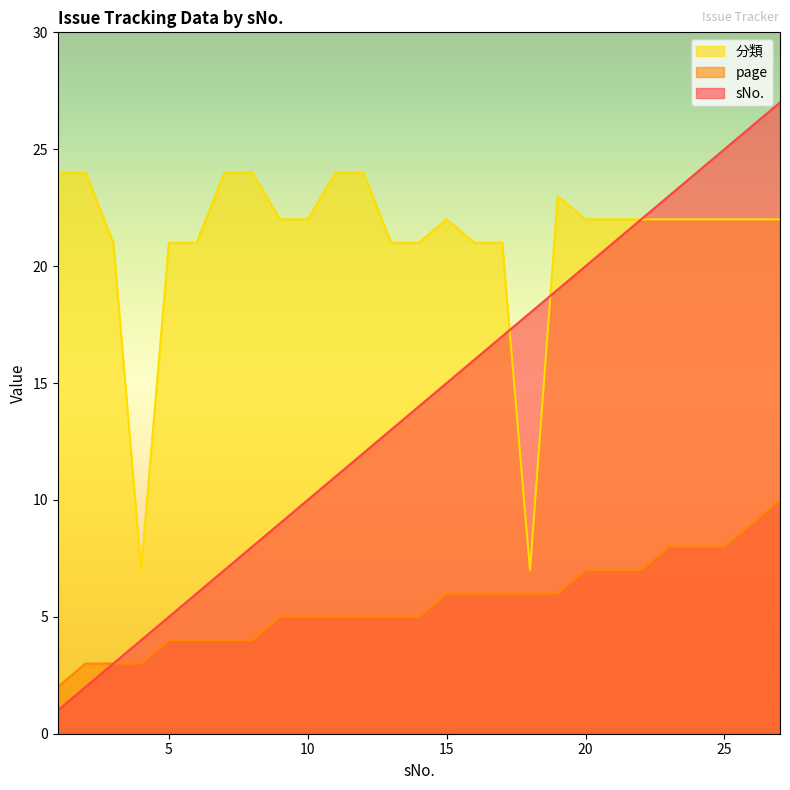

What is the value of the sNo. point at the 6th from the left?

6